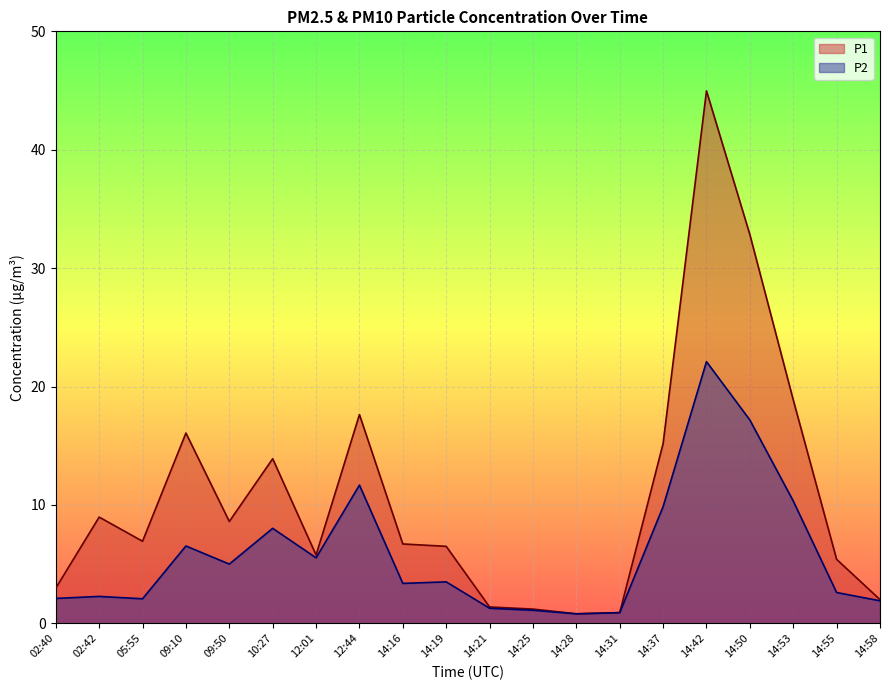

True or false: P1 and P2 cross at least once.

False